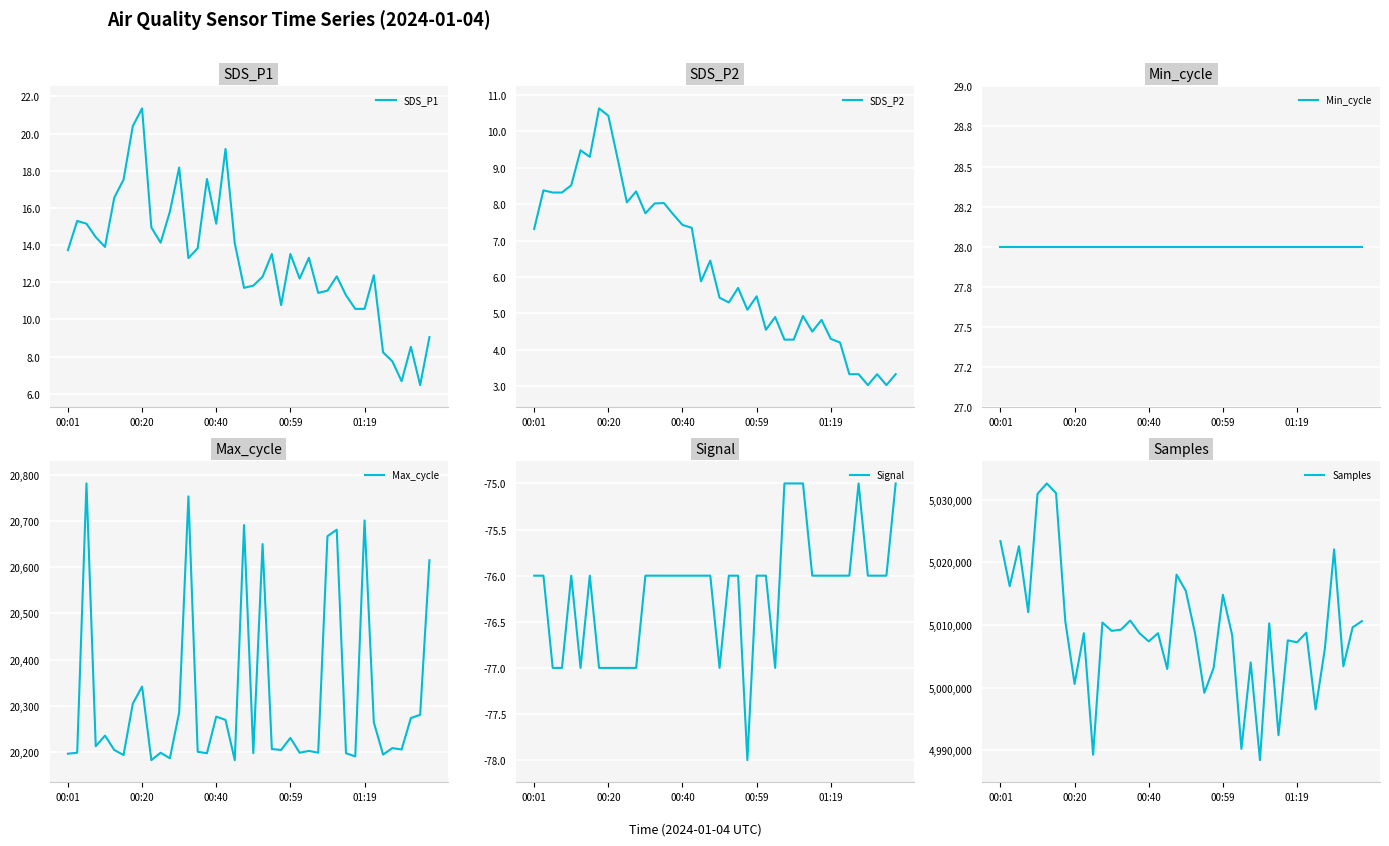

What is the approximate value of Max_cycle at 14?

20201.0